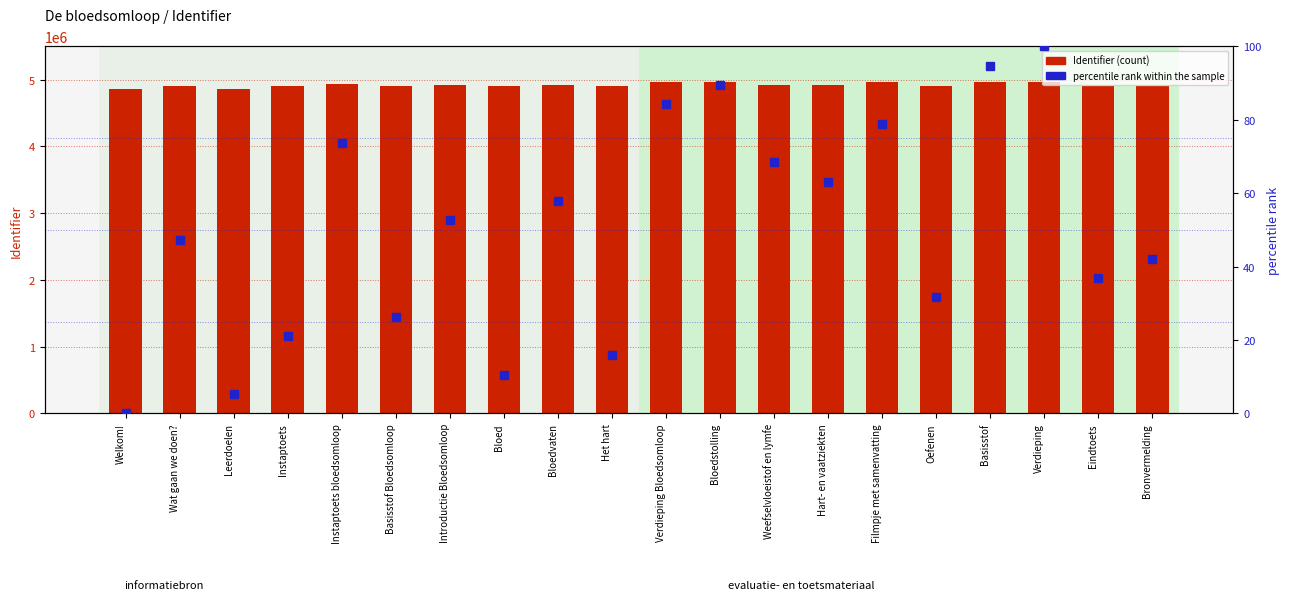

Between Basisstof Bloedsomloop and Introductie Bloedsomloop, which is larger?

Introductie Bloedsomloop